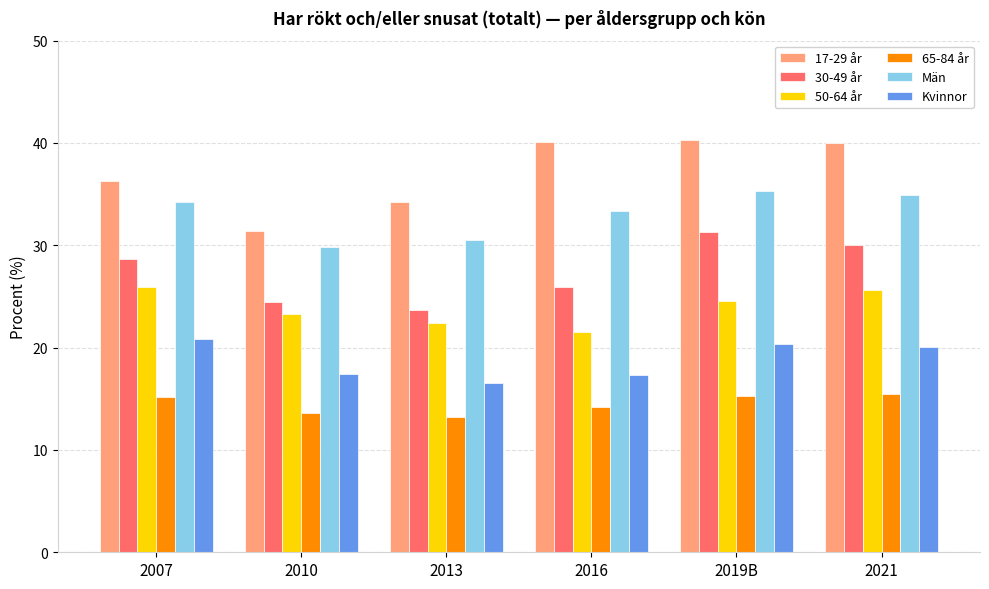

Which series has the largest total across all categories?

17-29 år